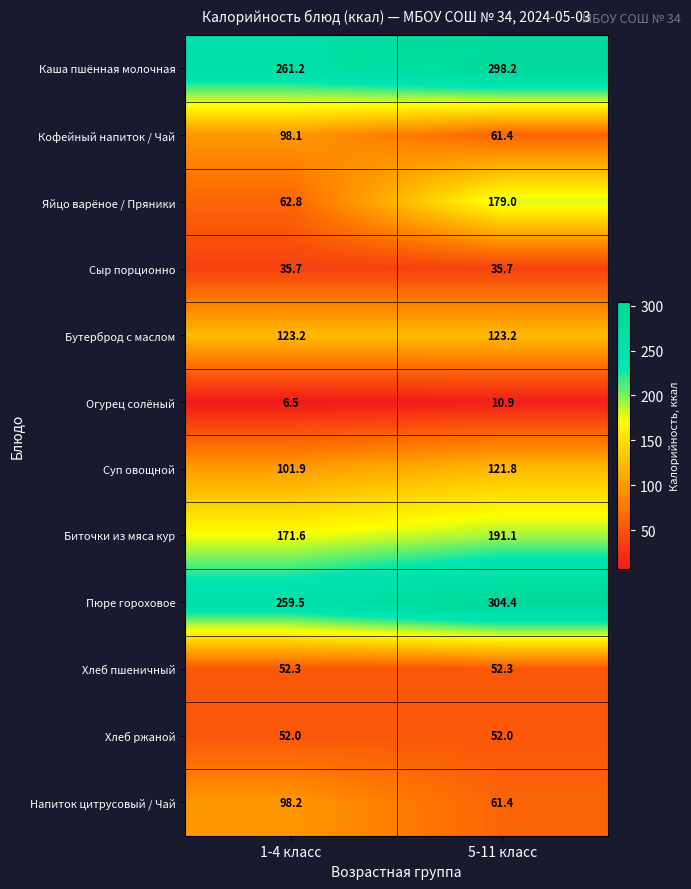

What value does the Хлеб пшеничный series have at 1-4 класс?

52.3